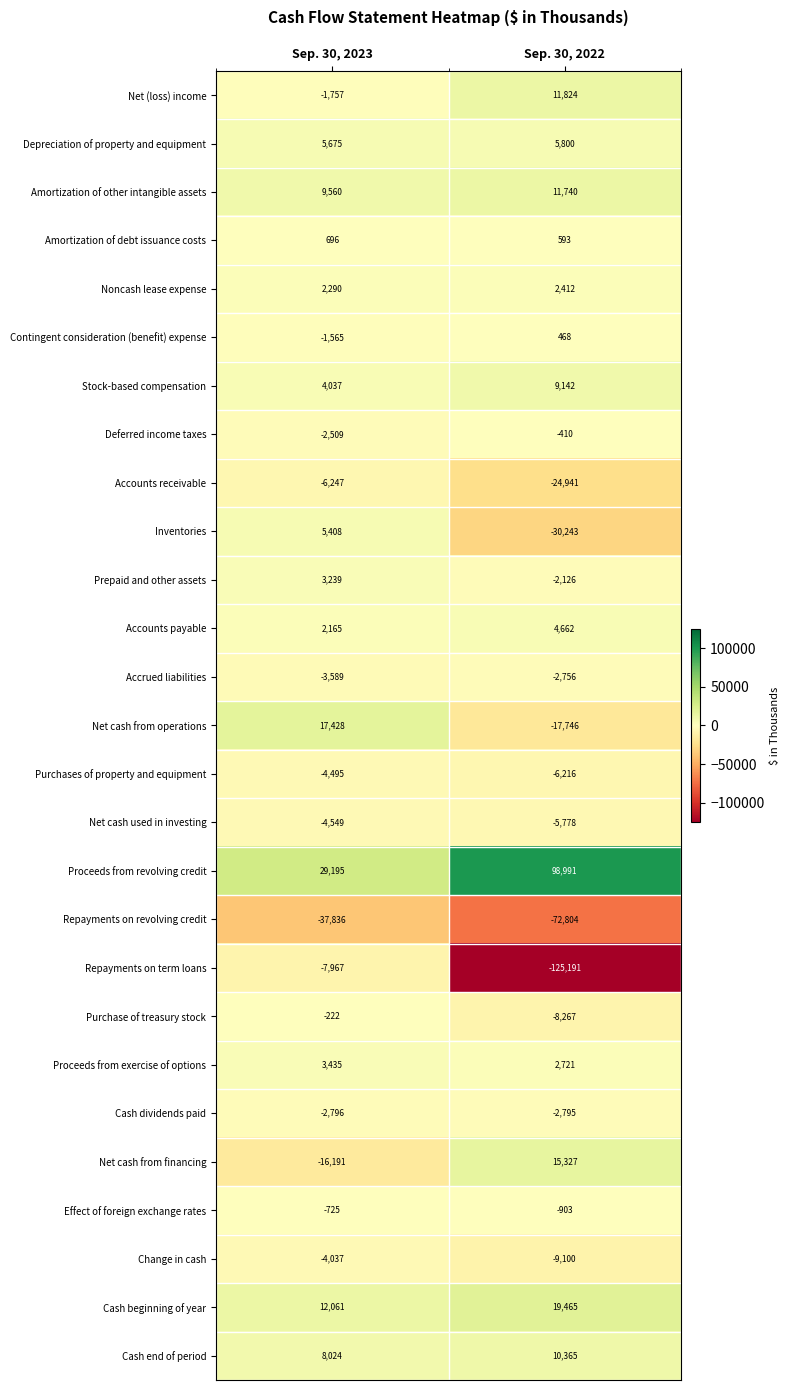

The Cash end of period series shows 8024 at Sep. 30, 2023. True or false?

True